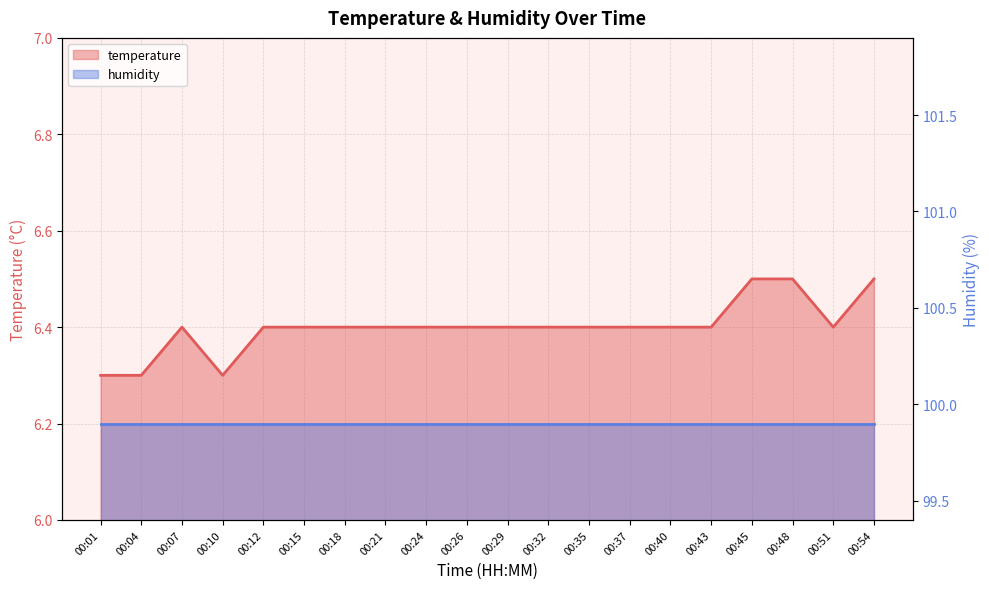

What is the approximate value at 00:37?

6.4